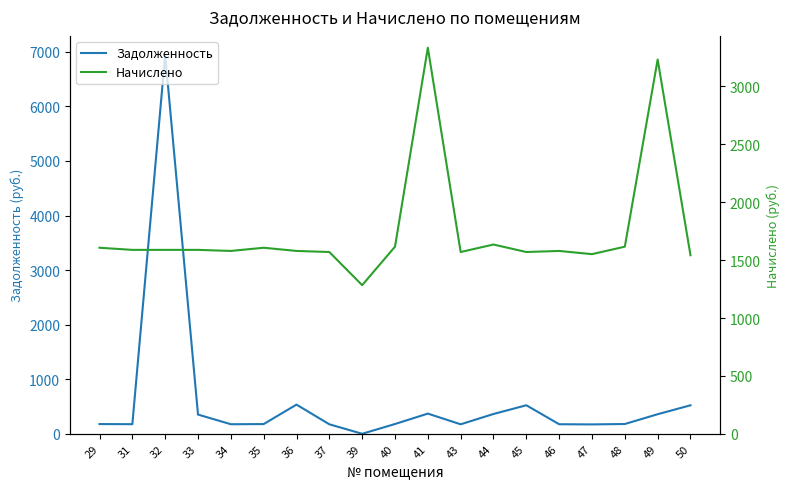

True or false: Начислено has a value of 2723.9 at 31.

False